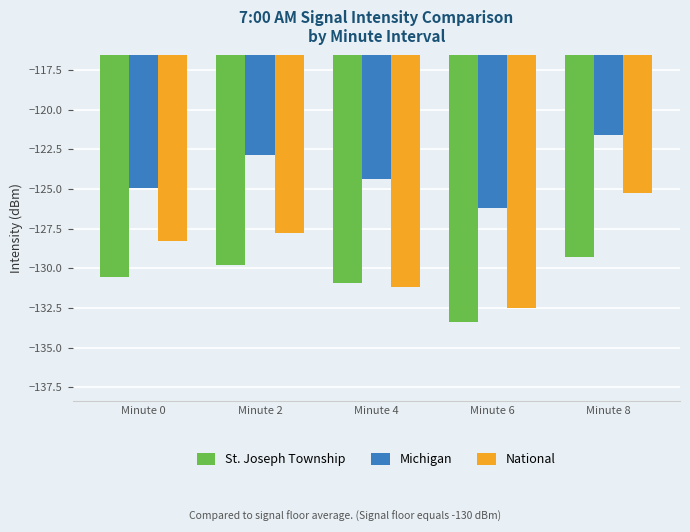

What is the highest value of the Michigan series?

-121.6